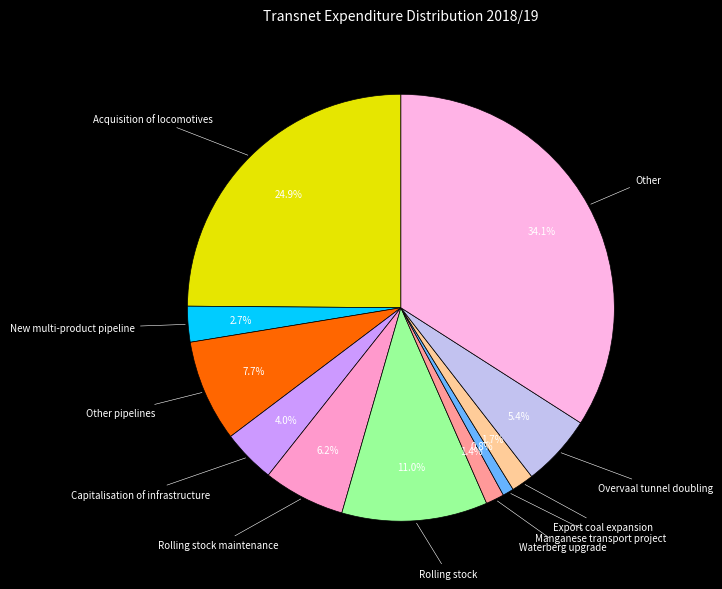

What percentage is NOT represented by Acquisition of locomotives?

75.1%